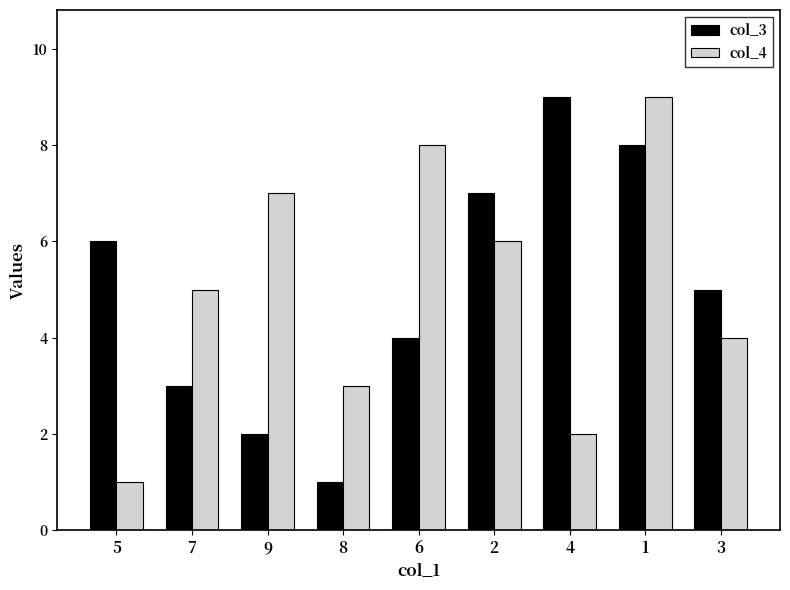

What is the approximate value of col_4 at 4?

2